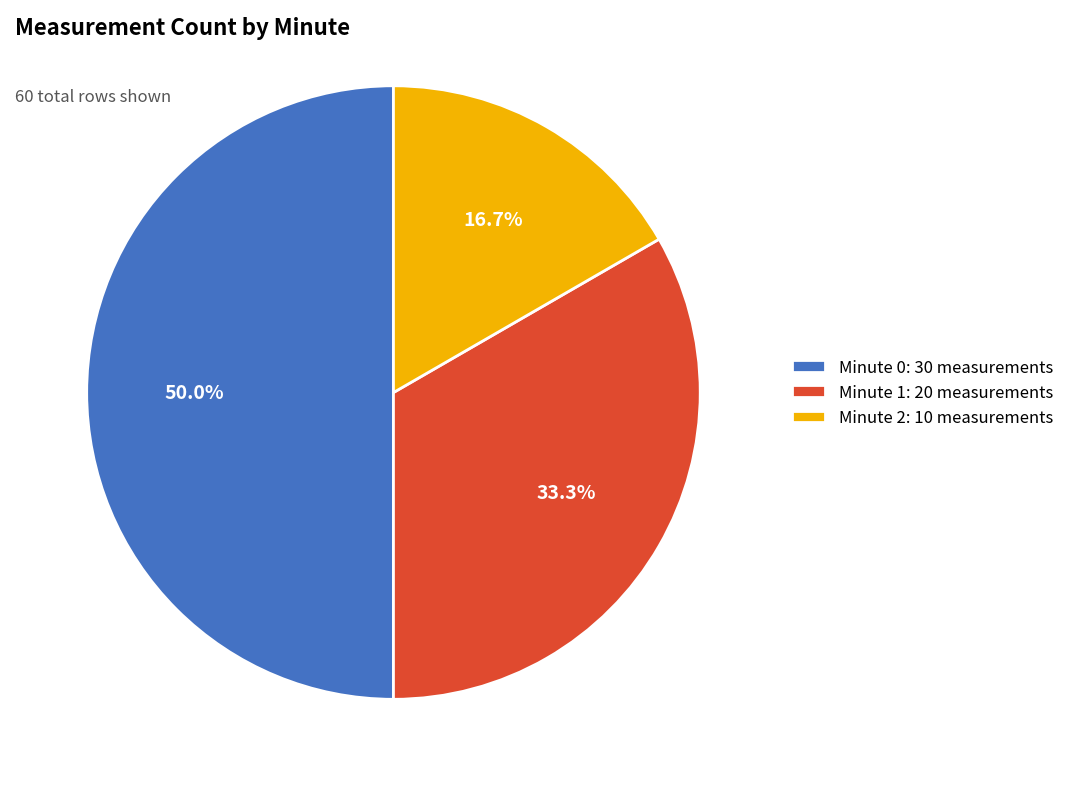

Is Minute 1: 20 measurements the majority of the pie?

No